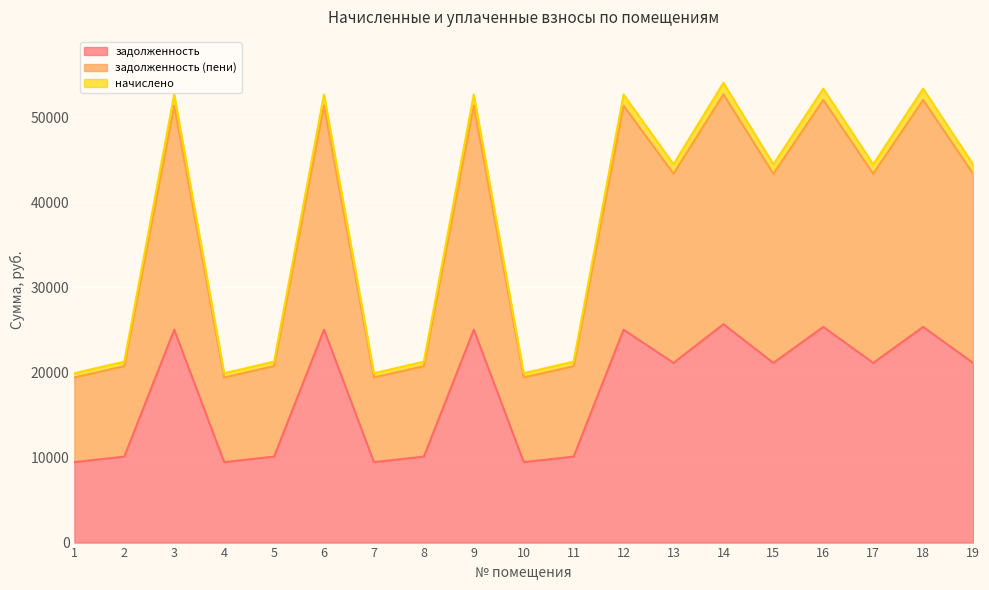

At which category does the chart reach its minimum across all series?

1